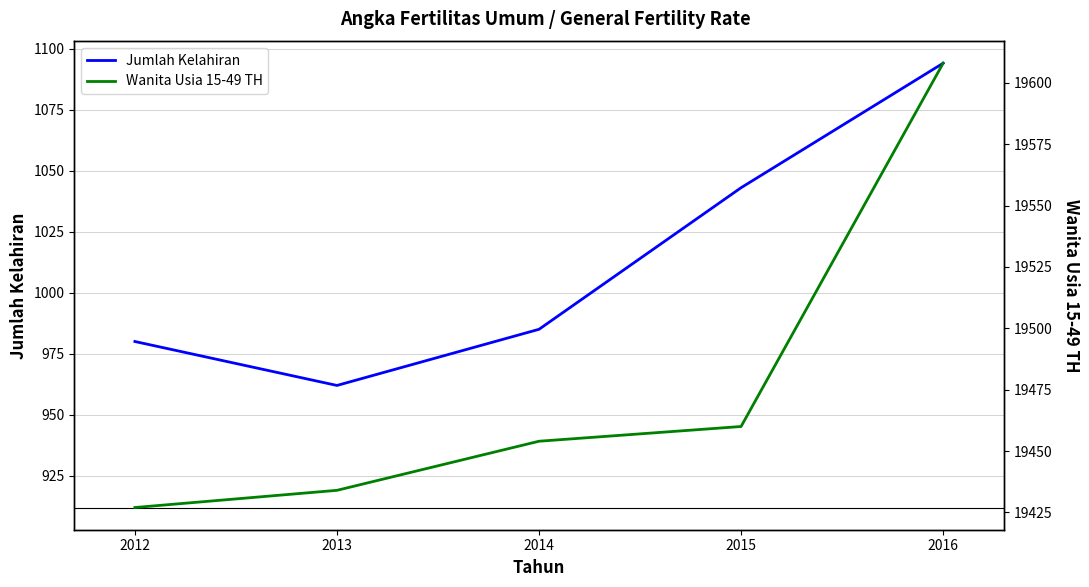

How many data points in Wanita Usia 15-49 TH are above 19454?

2